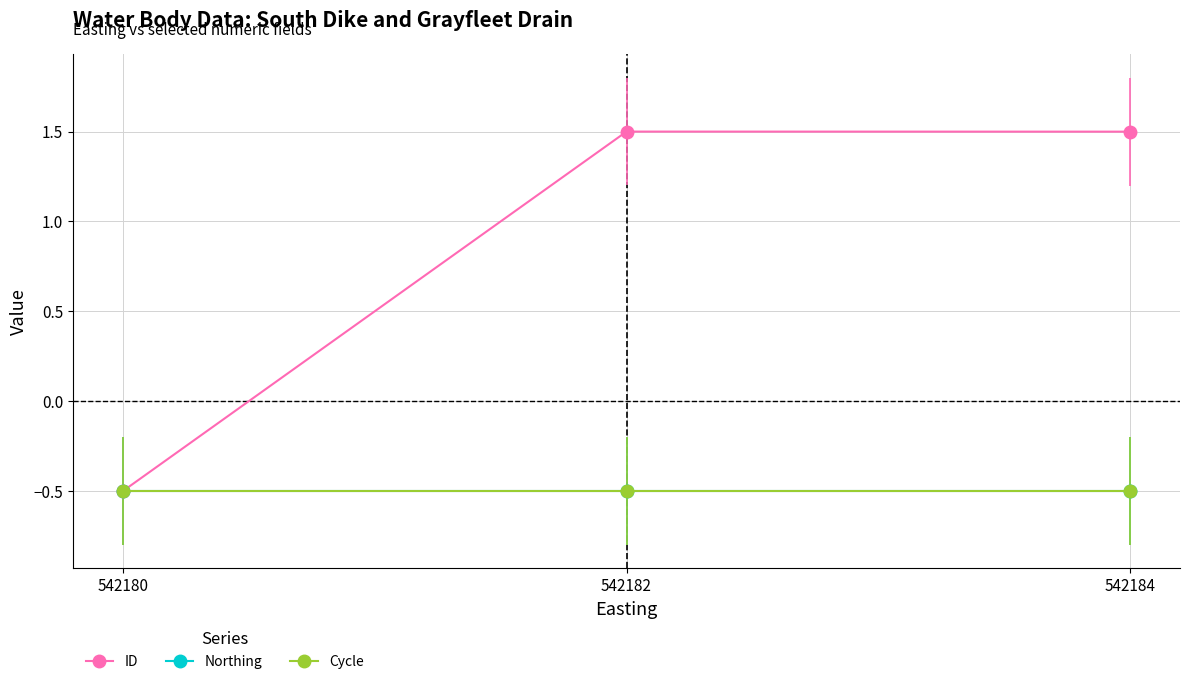

Which series has the largest range (max minus min)?

ID